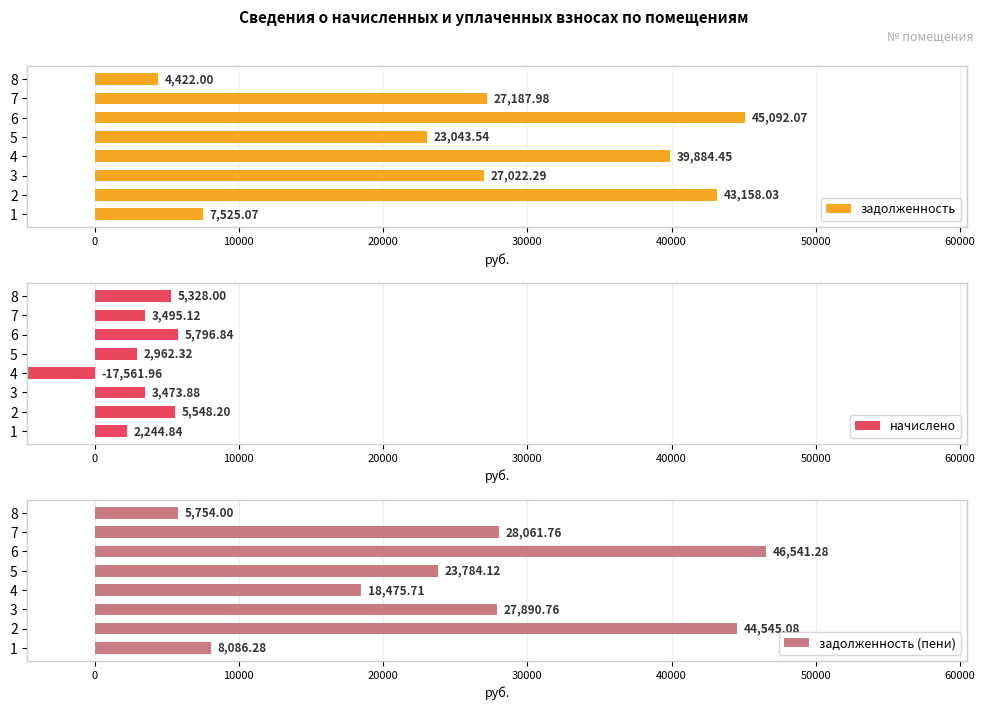

What is the average value of the задолженность series?

27166.9